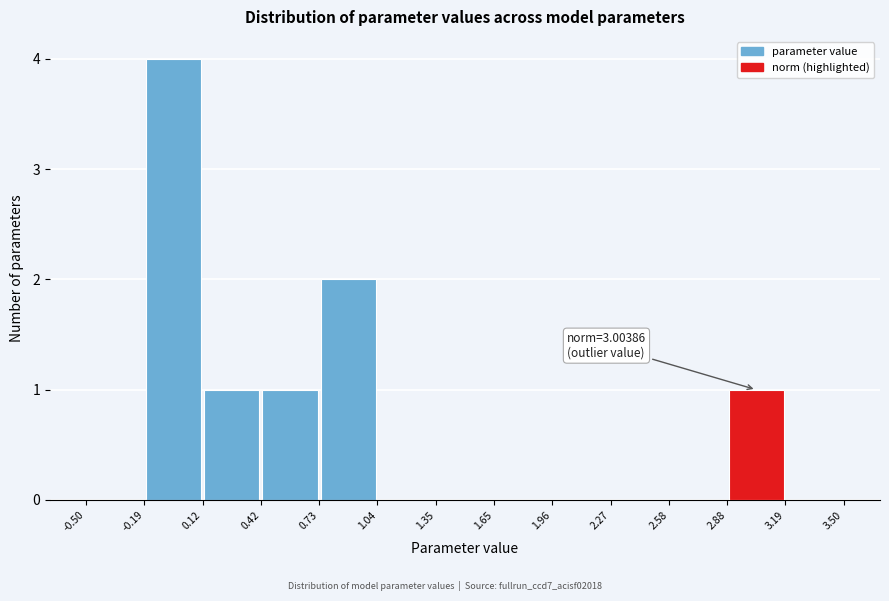

Which range on the x-axis has the tallest bar?

-0.19 to 0.12